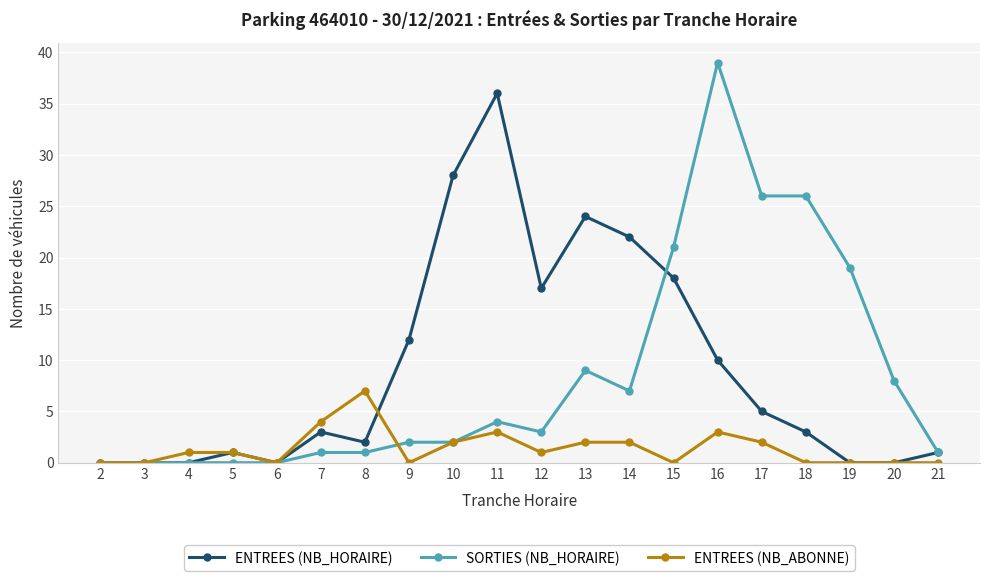

What is the highest value of the SORTIES (NB_HORAIRE) series?

39